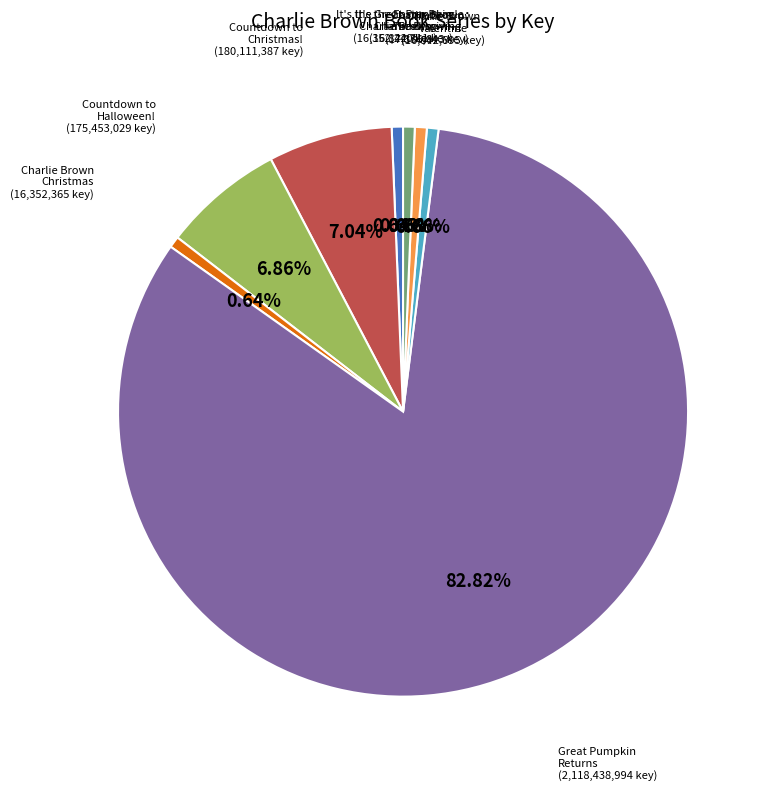

Does any single category account for the majority?

Yes